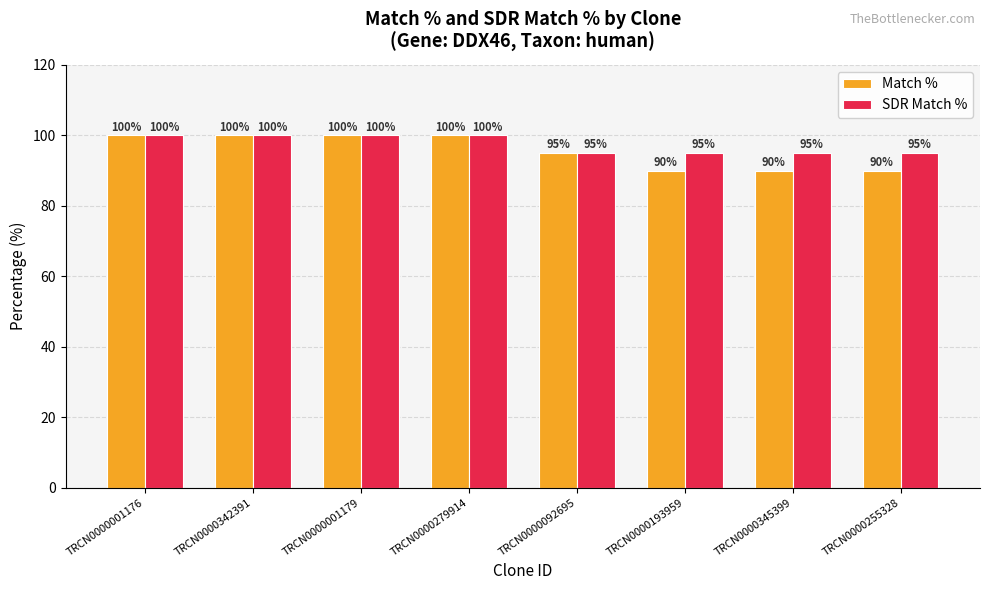

What are all the series names shown in the legend?

Match %, SDR Match %